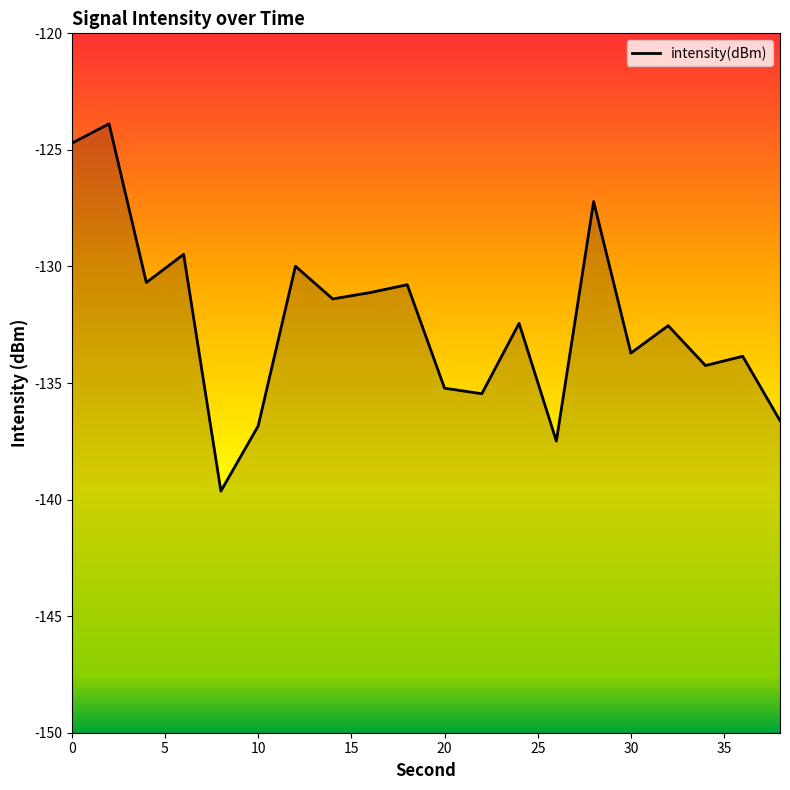

The chart shows a value of -124.7 at 0. True or false?

True